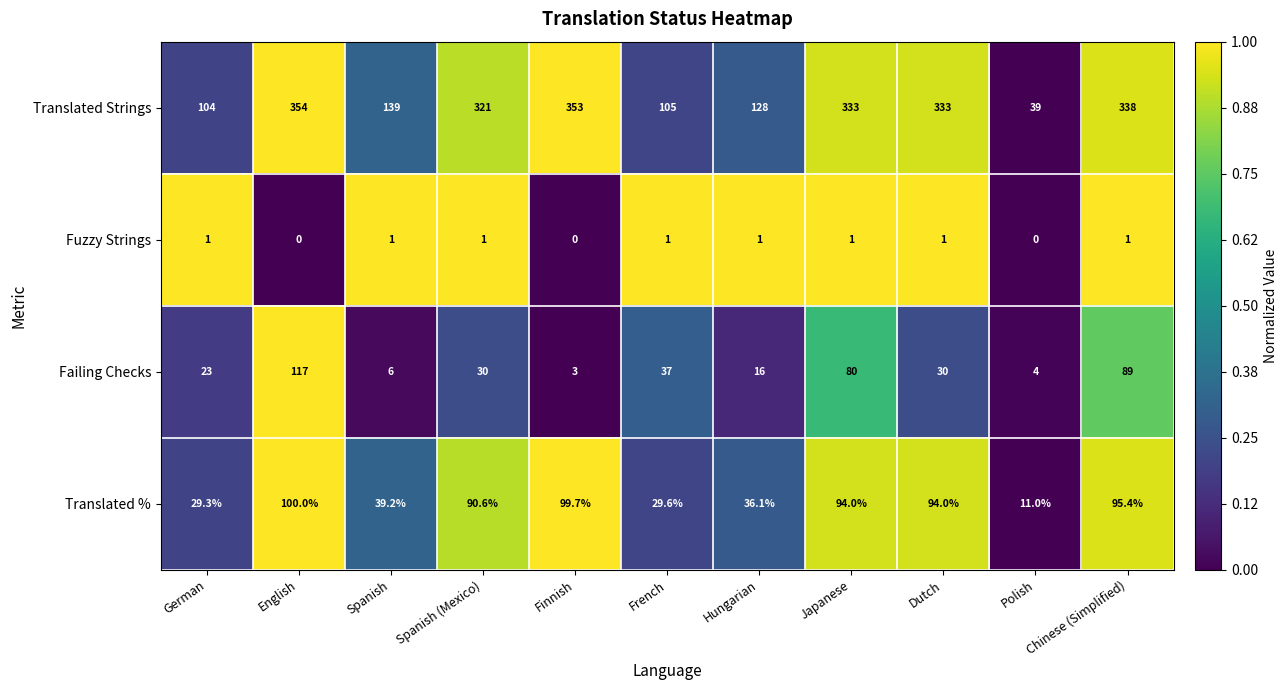

What is the sum of the Fuzzy Strings values at Spanish (Mexico) and French?

2.0